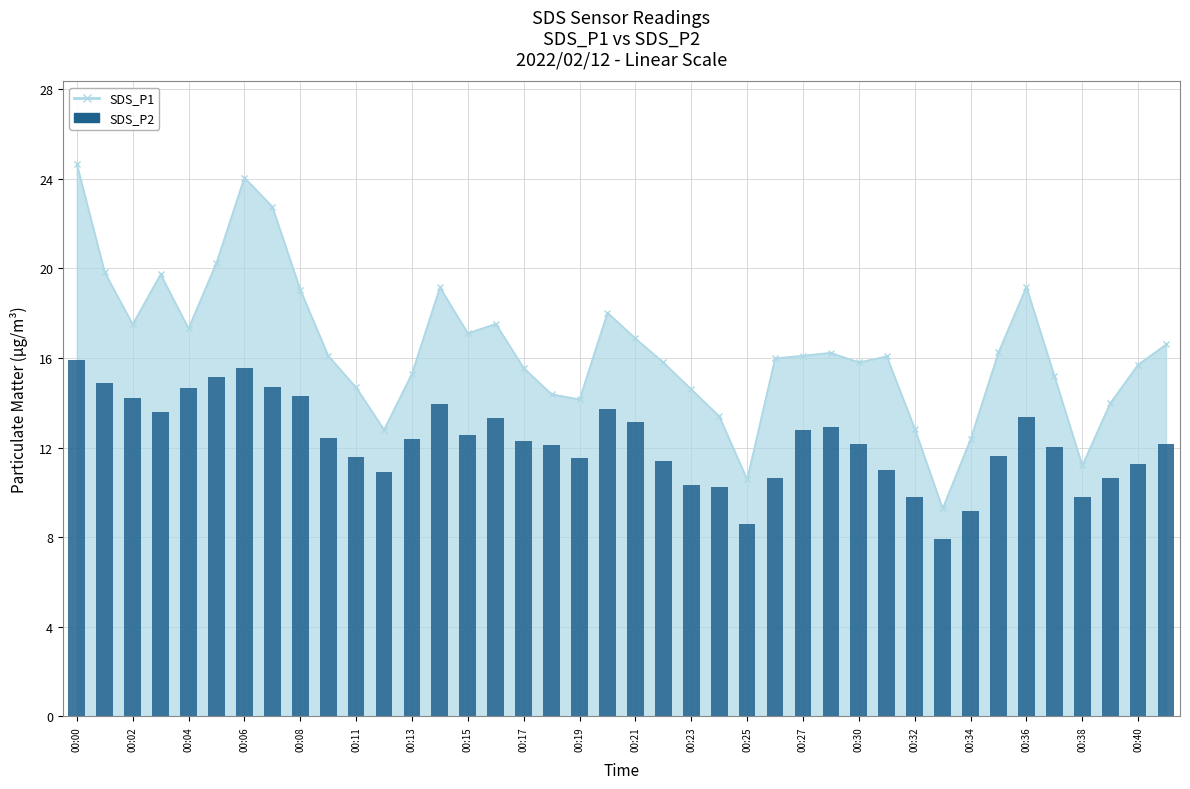

The chart shows a value of 7.4 at 00:19. True or false?

False